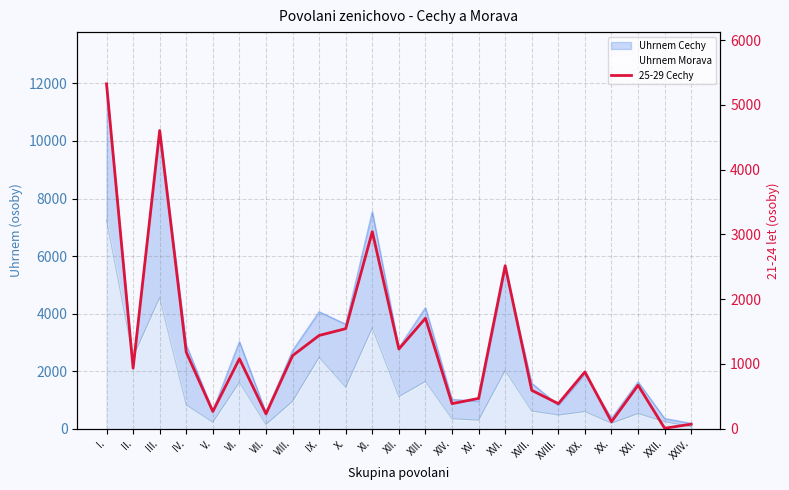

What is the smallest value displayed?

6